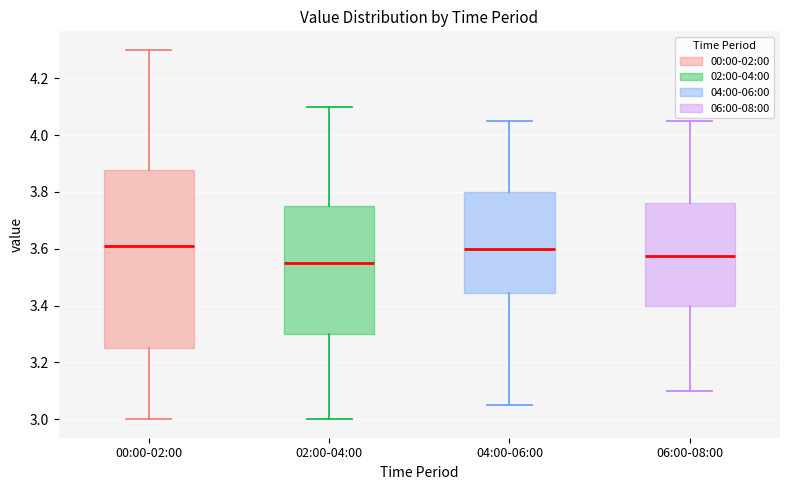

Reading left to right, read every box against the y-axis: the position of its median line, the range the box covers, and the ends of its whiskers. The values are not printed on the chart, so give them approximately, as read against the axis.

00:00-02:00: median 3.62, box 3.26 to 3.88, whiskers 3.00 to 4.30
02:00-04:00: median 3.56, box 3.30 to 3.76, whiskers 3.00 to 4.10
04:00-06:00: median 3.60, box 3.44 to 3.80, whiskers 3.06 to 4.06
06:00-08:00: median 3.58, box 3.40 to 3.76, whiskers 3.10 to 4.06